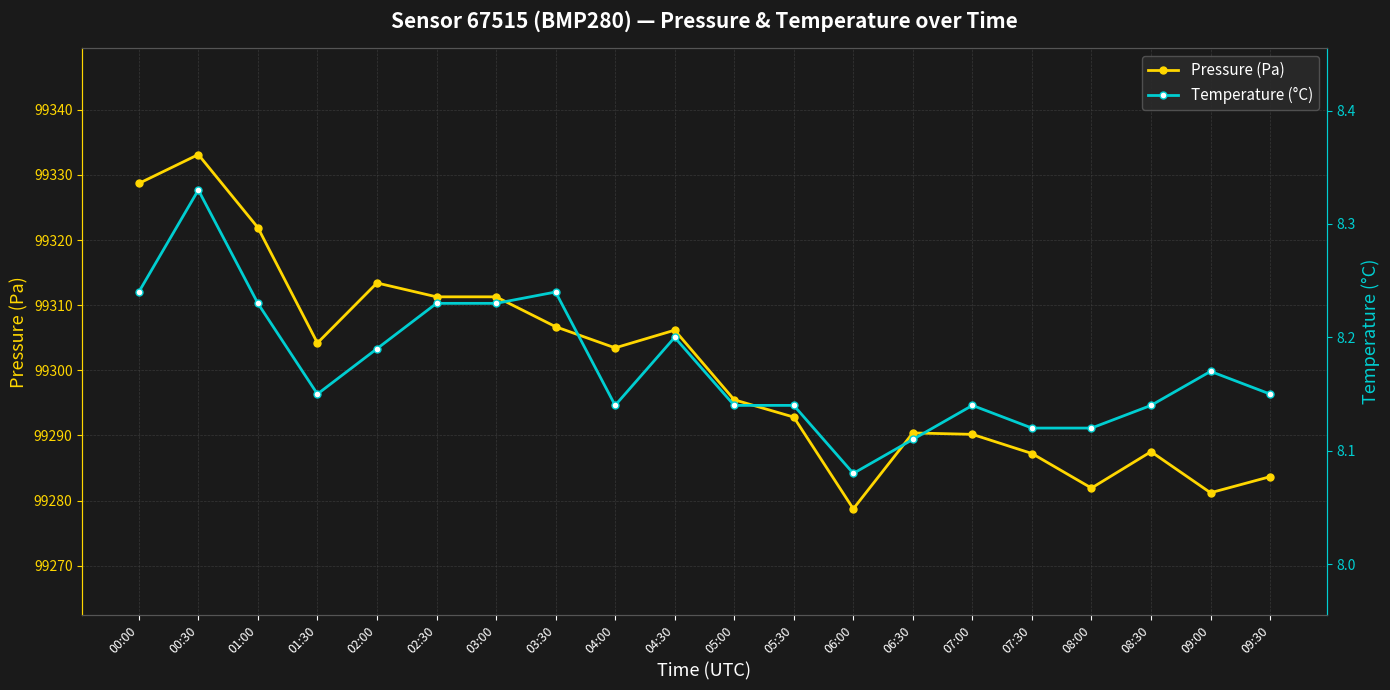

Rank the categories by Temperature (°C) value from lowest to highest.

06:00, 06:30, 07:30, 08:00, 04:00, 05:00, 05:30, 07:00, 08:30, 01:30, 09:30, 09:00, 02:00, 04:30, 01:00, 02:30, 03:00, 00:00, 03:30, 00:30